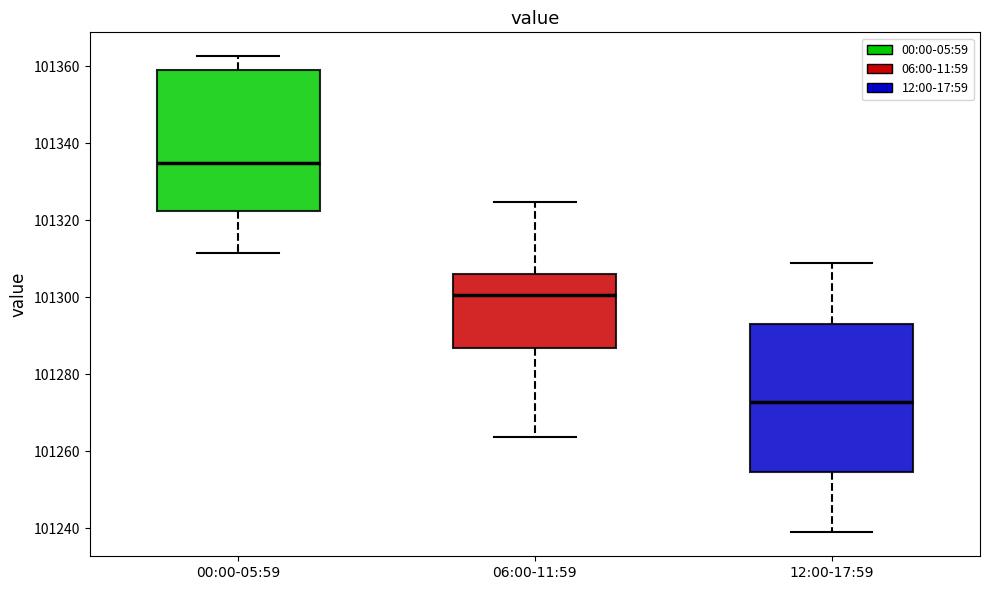

Where does the lower whisker of the box for 00:00-05:59 end on the y-axis? The values are not printed on the chart, so give them approximately, as read against the axis.

101312